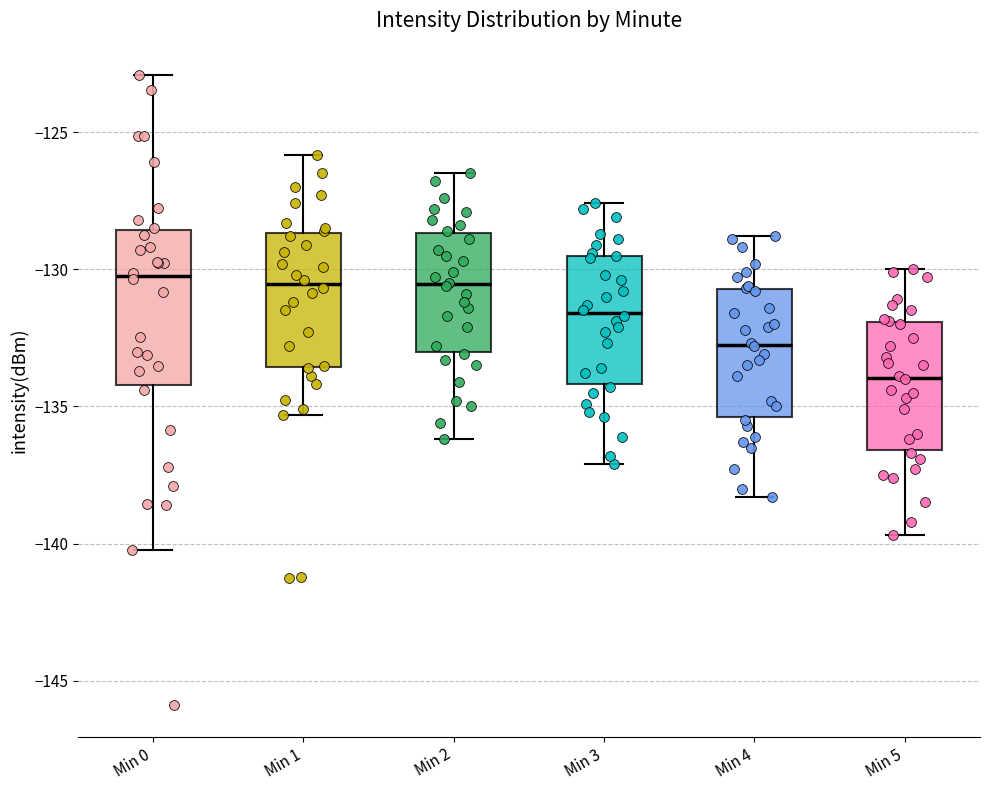

Which box's median line is the lowest?

Min 5